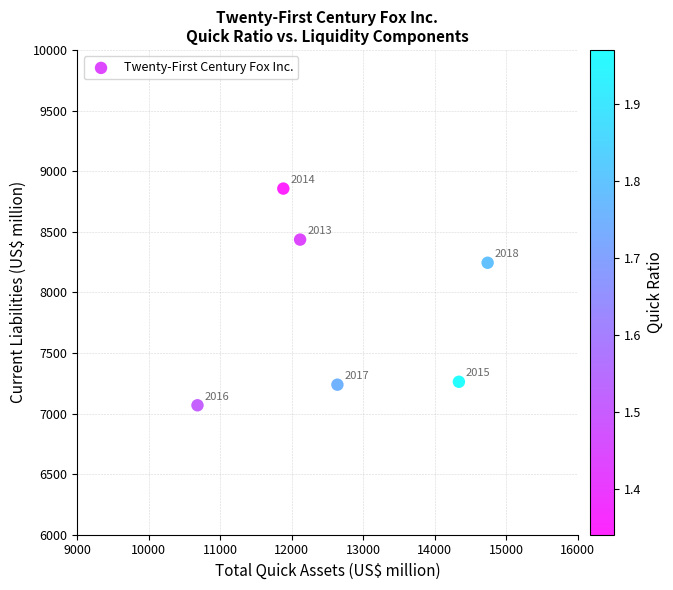

What is the range of X values (max minus min)?

4060